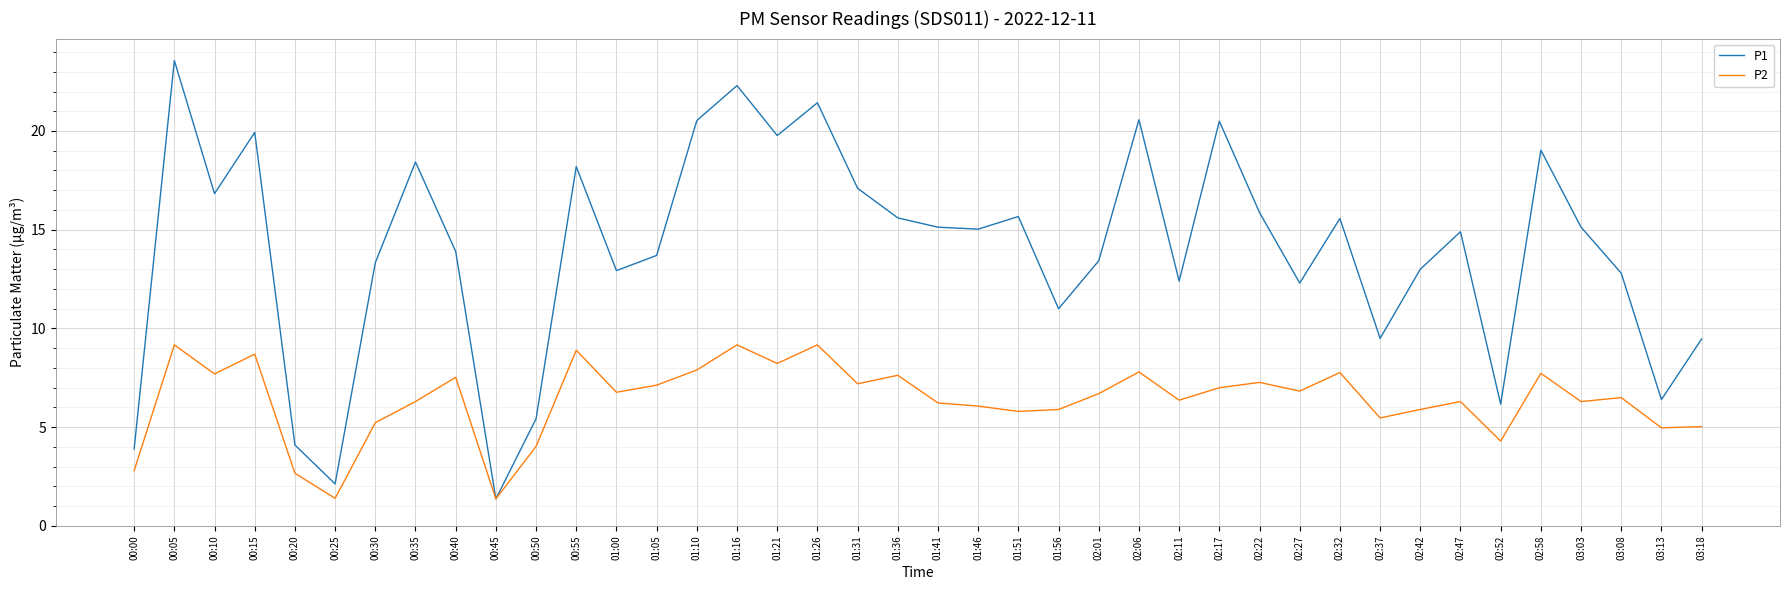

What position from the right is 01:41?

20